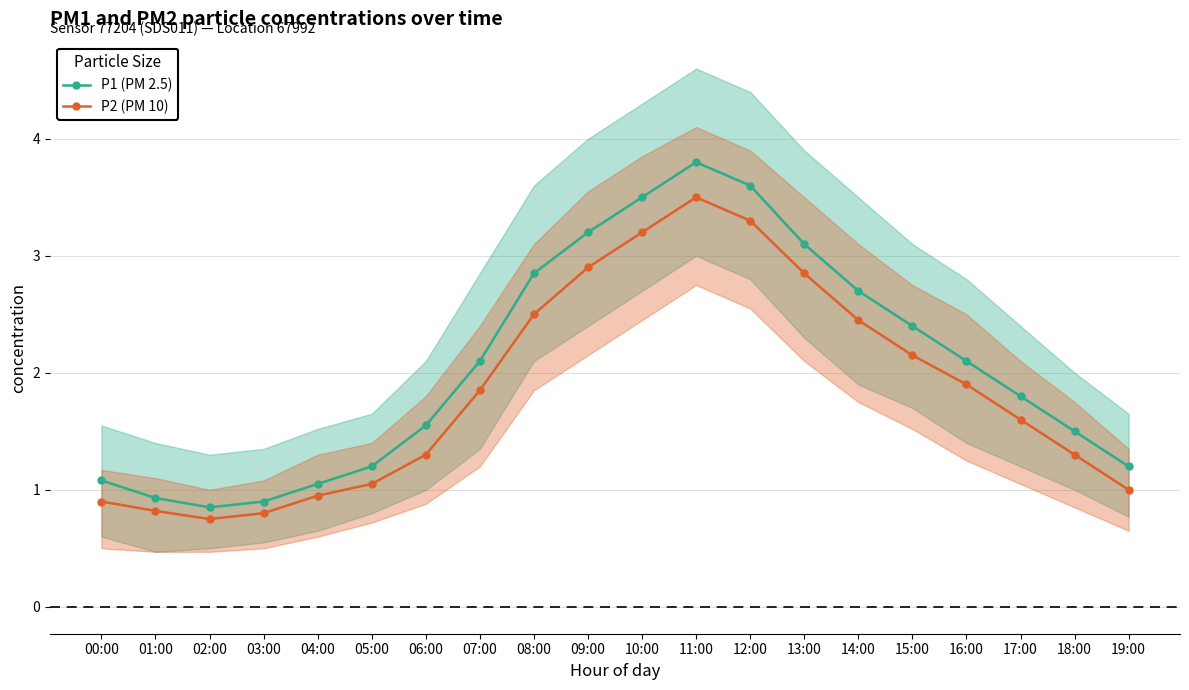

Reading left to right, extract all data points from this chart.

P1 (PM 2.5): 00:00=1.1	01:00=0.9	02:00=0.8	03:00=0.9	04:00=1.1	05:00=1.2	06:00=1.6	07:00=2.1	08:00=2.9	09:00=3.2	10:00=3.5	11:00=3.8	12:00=3.6	13:00=3.1	14:00=2.7	15:00=2.4	16:00=2.1	17:00=1.8	18:00=1.5	19:00=1.2
P2 (PM 10): 00:00=0.9	01:00=0.8	02:00=0.8	03:00=0.8	04:00=0.9	05:00=1.1	06:00=1.3	07:00=1.9	08:00=2.5	09:00=2.9	10:00=3.2	11:00=3.5	12:00=3.3	13:00=2.9	14:00=2.5	15:00=2.1	16:00=1.9	17:00=1.6	18:00=1.3	19:00=1.0